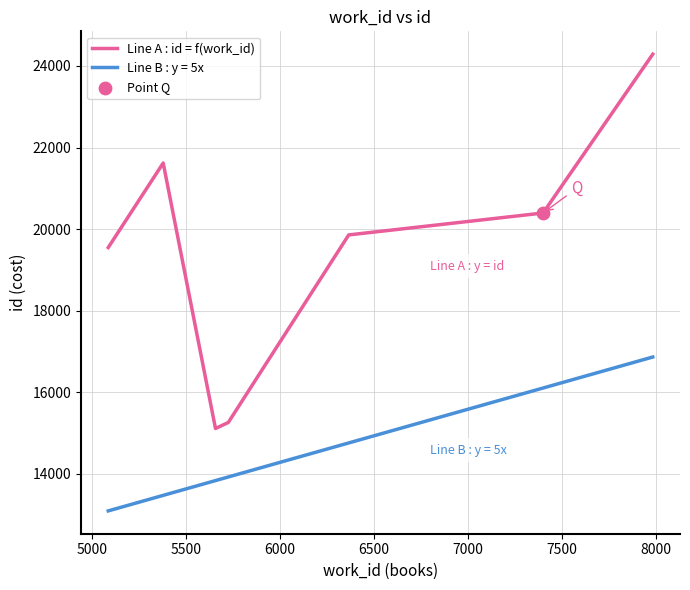

What is the minimum value for Line A : id = f(work_id)?

15114